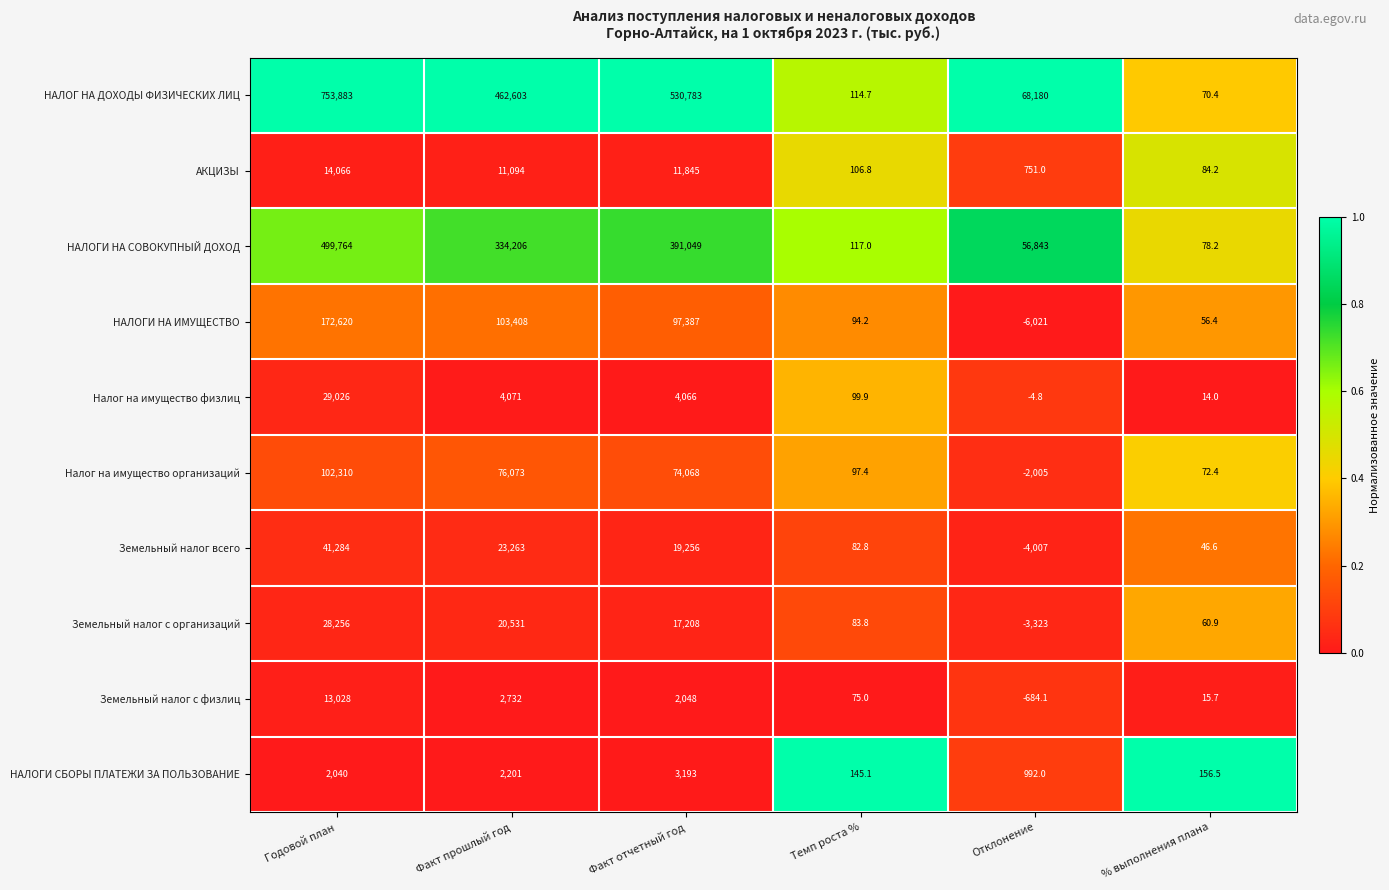

The АКЦИЗЫ series shows 6479.2 at Факт прошлый год. True or false?

False